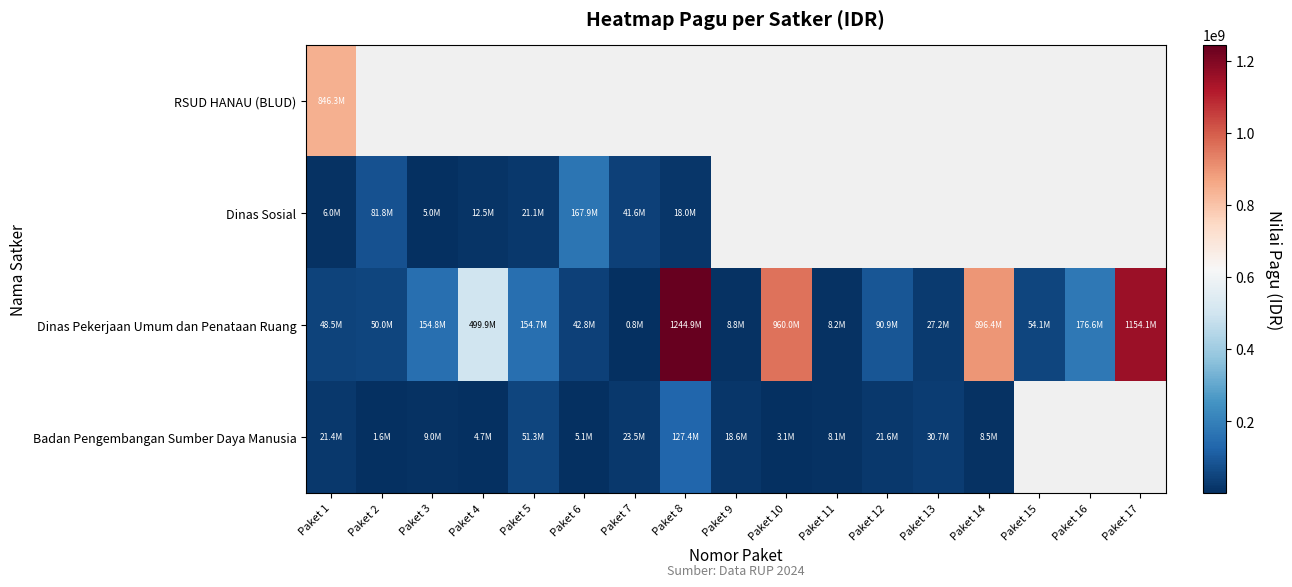

What is the greatest value displayed?

1244880000.0